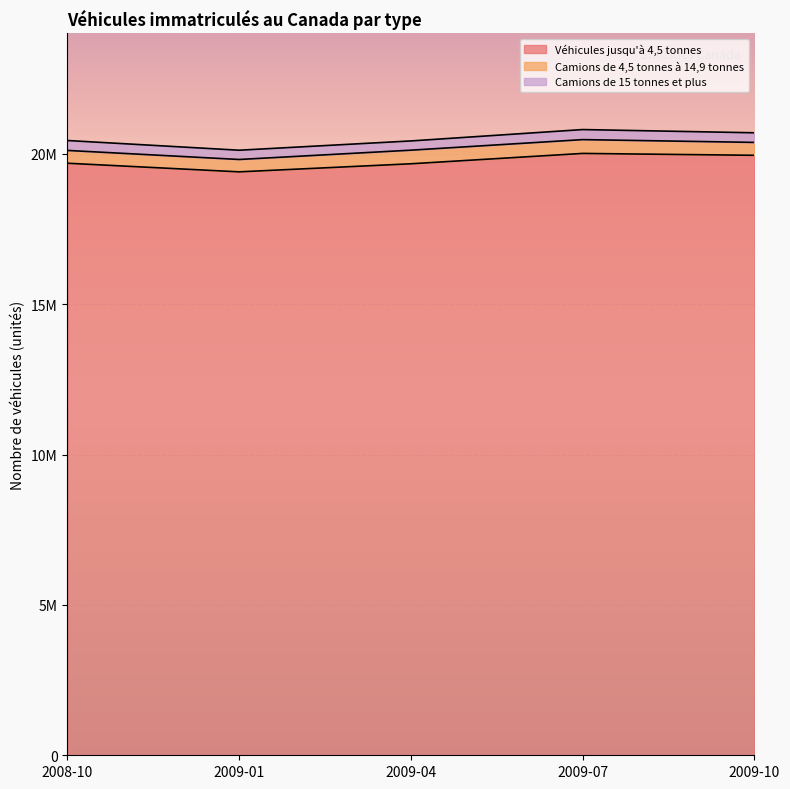

What value does the Camions de 4,5 tonnes à 14,9 tonnes series have at 2009-10?

429040